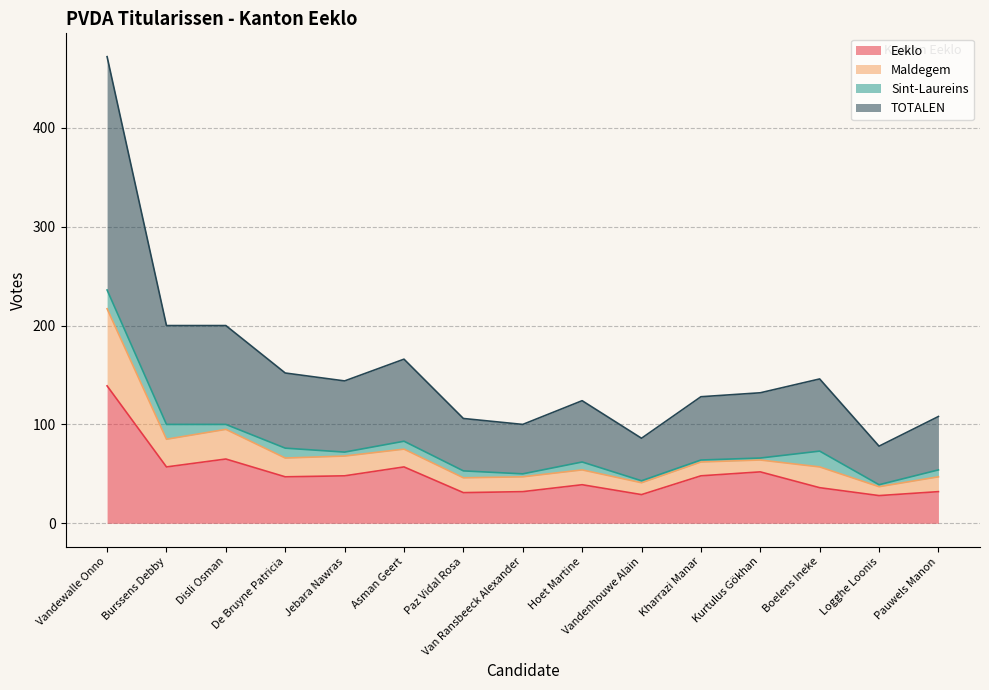

Where does the TOTALEN series first go above 132?

Vandewalle Onno